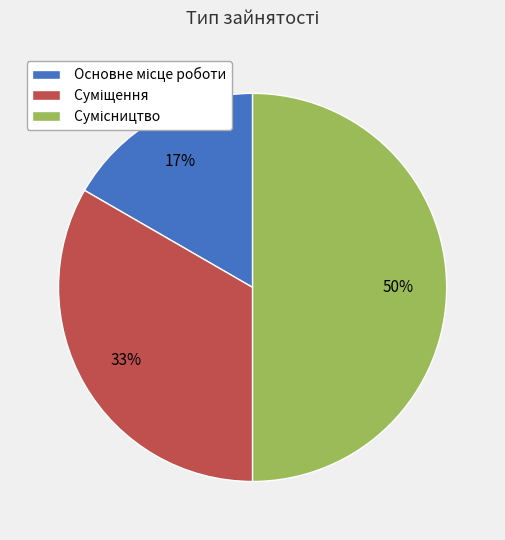

To the nearest percent, what is the difference between the largest and smallest slice percentages?

33%